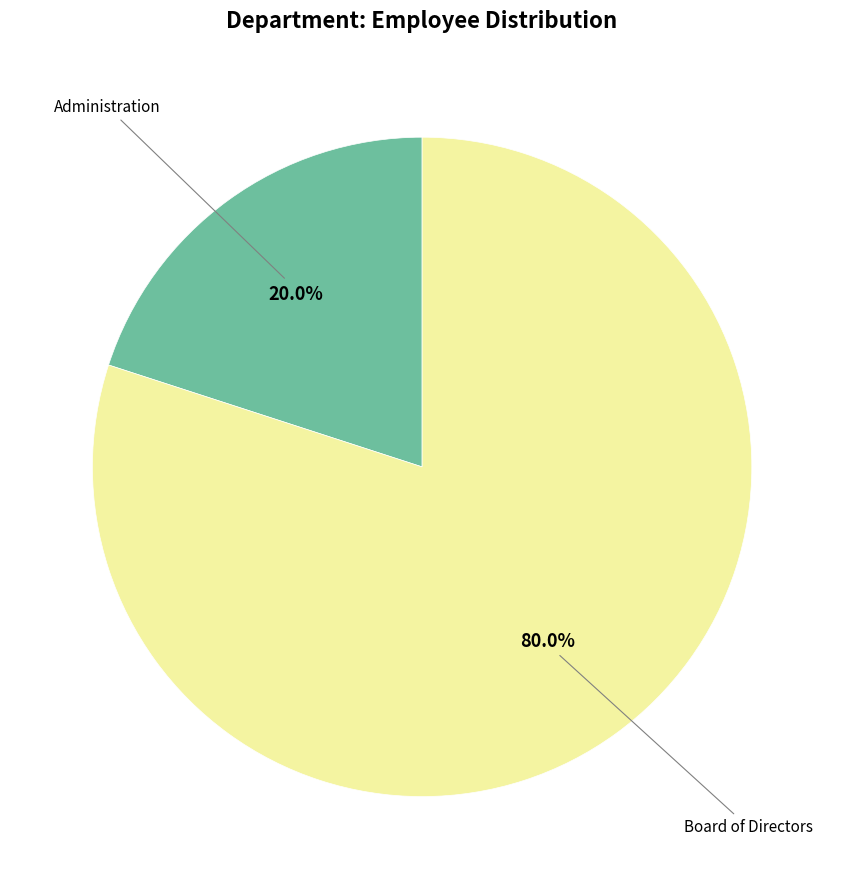

True or false: Board of Directors accounts for 66% of the total.

False